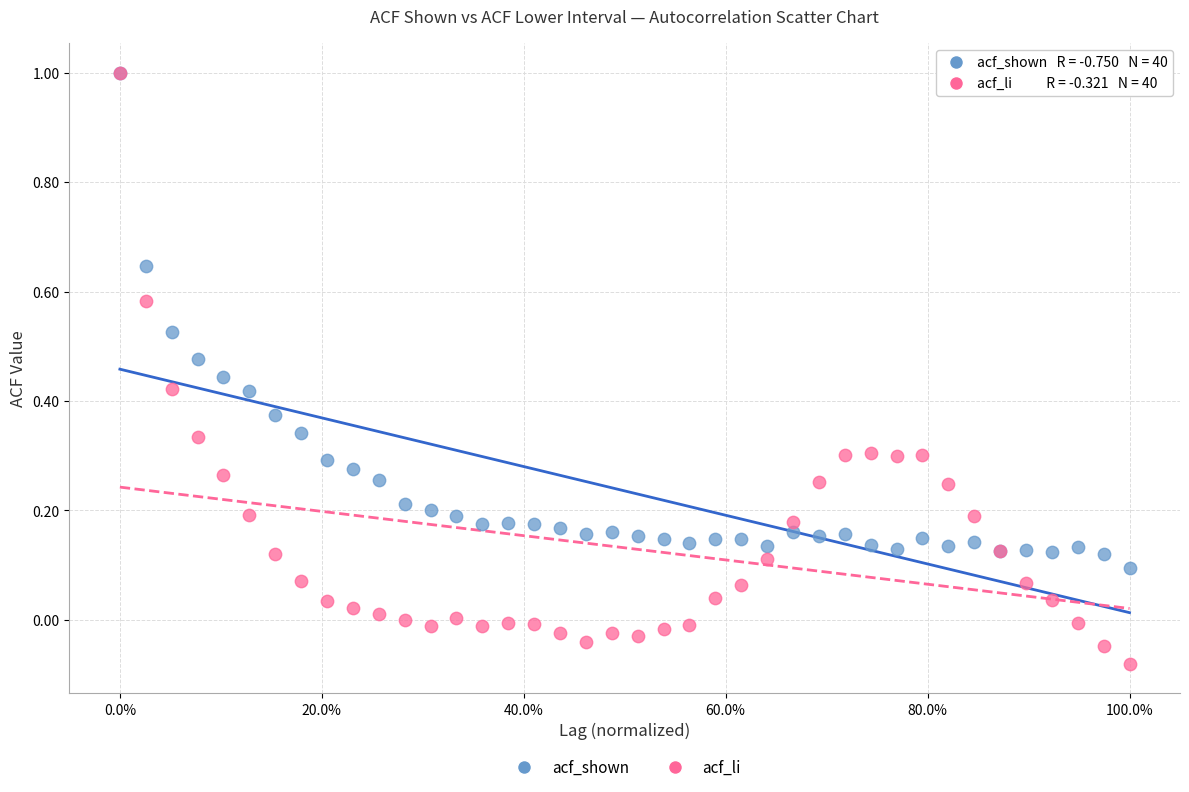

Which series contains the lowest Y value?

acf_li